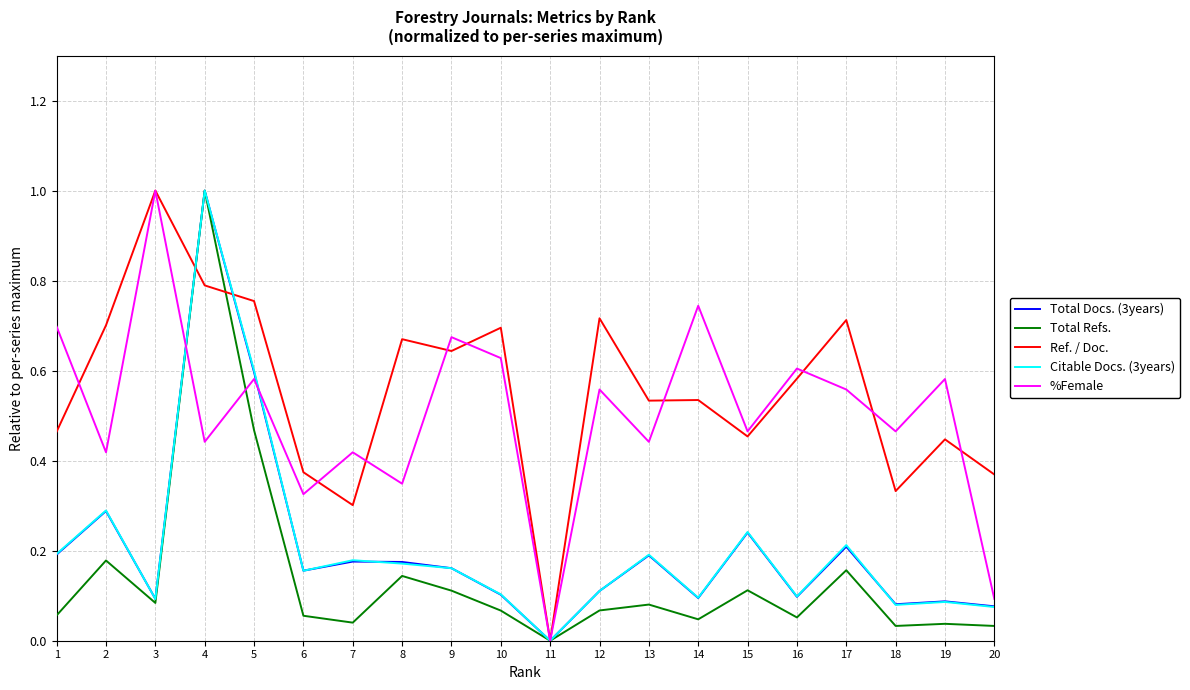

What is the total value across all series at 9?

1.8